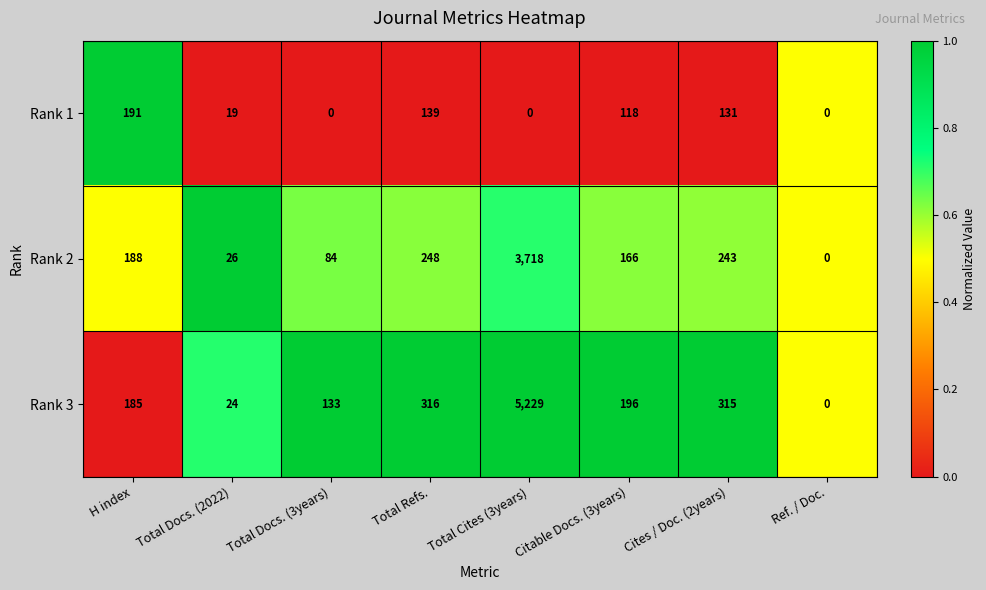

Which series has the widest spread of values?

Rank 3